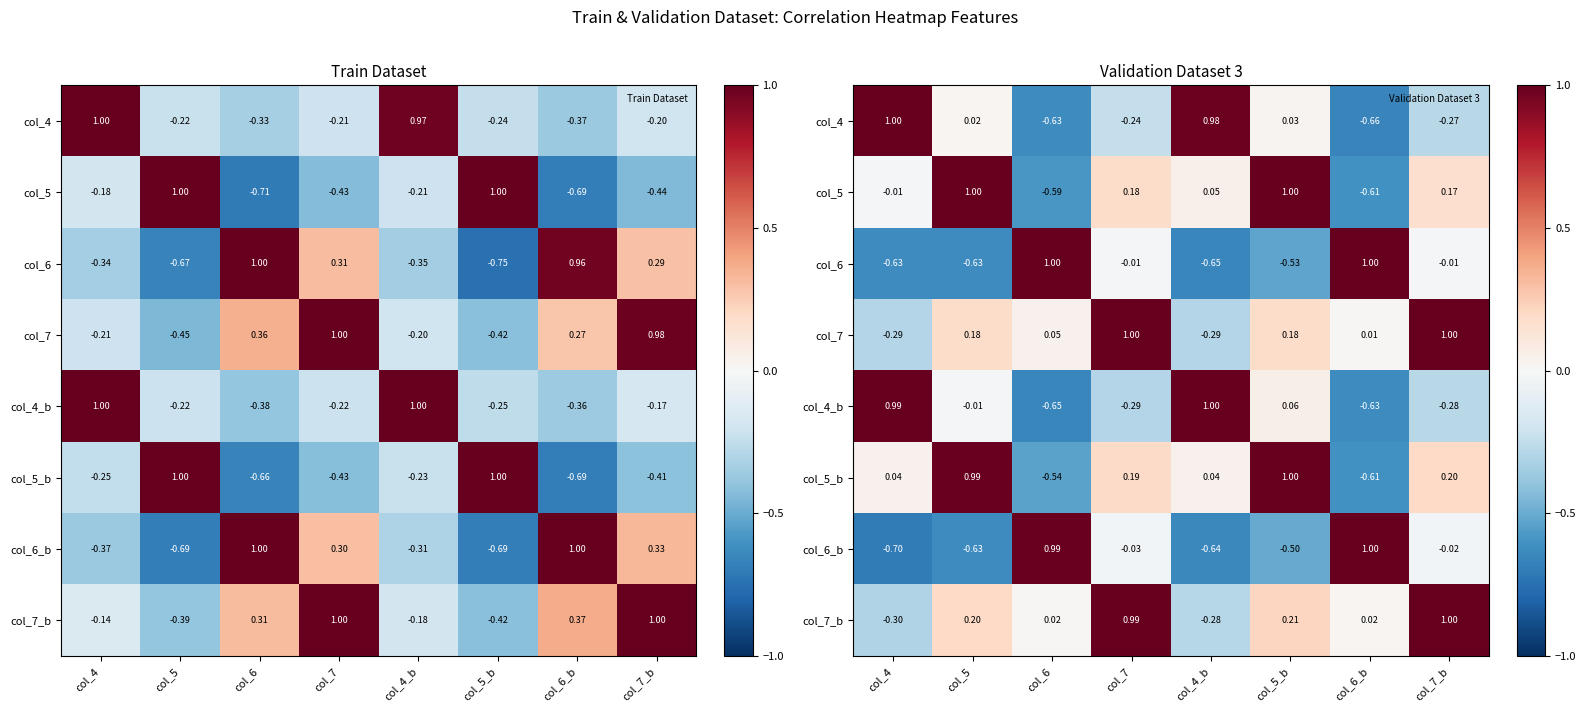

What is the difference between the col_7_b values at col_4_b and col_6_b?

0.3